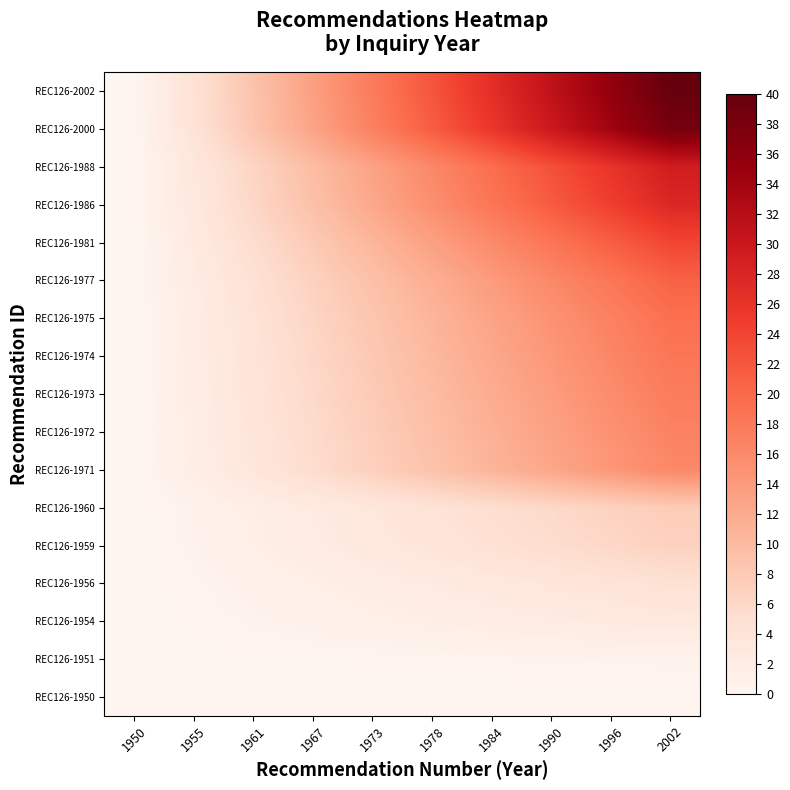

Reading left to right, extract all data points from this chart.

REC126-1950: 1950=0.0	1955=0.0	1961=0.0	1967=0.0	1973=0.0	1978=0.0	1984=0.0	1990=0.0	1996=0.0	2002=0.0
REC126-1951: 1950=0.0	1955=0.1	1961=0.2	1967=0.3	1973=0.3	1978=0.4	1984=0.5	1990=0.6	1996=0.7	2002=0.8
REC126-1954: 1950=0.0	1955=0.3	1961=0.7	1967=1.0	1973=1.4	1978=1.7	1984=2.1	1990=2.4	1996=2.7	2002=3.1
REC126-1956: 1950=0.0	1955=0.5	1961=1.0	1967=1.5	1973=2.1	1978=2.6	1984=3.1	1990=3.6	1996=4.1	2002=4.6
REC126-1959: 1950=0.0	1955=0.8	1961=1.5	1967=2.3	1973=3.1	1978=3.8	1984=4.6	1990=5.4	1996=6.2	2002=6.9
REC126-1960: 1950=0.0	1955=0.9	1961=1.7	1967=2.6	1973=3.4	1978=4.3	1984=5.1	1990=6.0	1996=6.8	2002=7.7
REC126-1971: 1950=0.0	1955=1.8	1961=3.6	1967=5.4	1973=7.2	1978=9.0	1984=10.8	1990=12.6	1996=14.4	2002=16.2
REC126-1972: 1950=0.0	1955=1.9	1961=3.8	1967=5.6	1973=7.5	1978=9.4	1984=11.3	1990=13.2	1996=15.0	2002=16.9
REC126-1973: 1950=0.0	1955=2.0	1961=3.9	1967=5.9	1973=7.9	1978=9.8	1984=11.8	1990=13.8	1996=15.7	2002=17.7
REC126-1974: 1950=0.0	1955=2.1	1961=4.1	1967=6.2	1973=8.2	1978=10.3	1984=12.3	1990=14.4	1996=16.4	2002=18.5
REC126-1975: 1950=0.0	1955=2.1	1961=4.3	1967=6.4	1973=8.5	1978=10.7	1984=12.8	1990=15.0	1996=17.1	2002=19.2
REC126-1977: 1950=0.0	1955=2.3	1961=4.6	1967=6.9	1973=9.2	1978=11.5	1984=13.8	1990=16.2	1996=18.5	2002=20.8
REC126-1981: 1950=0.0	1955=2.6	1961=5.3	1967=7.9	1973=10.6	1978=13.2	1984=15.9	1990=18.5	1996=21.2	2002=23.8
REC126-1986: 1950=0.0	1955=3.1	1961=6.2	1967=9.2	1973=12.3	1978=15.4	1984=18.5	1990=21.5	1996=24.6	2002=27.7
REC126-1988: 1950=0.0	1955=3.2	1961=6.5	1967=9.7	1973=13.0	1978=16.2	1984=19.5	1990=22.7	1996=26.0	2002=29.2
REC126-2000: 1950=0.0	1955=4.3	1961=8.5	1967=12.8	1973=17.1	1978=21.4	1984=25.6	1990=29.9	1996=34.2	2002=38.5
REC126-2002: 1950=0.0	1955=4.4	1961=8.9	1967=13.3	1973=17.8	1978=22.2	1984=26.7	1990=31.1	1996=35.6	2002=40.0